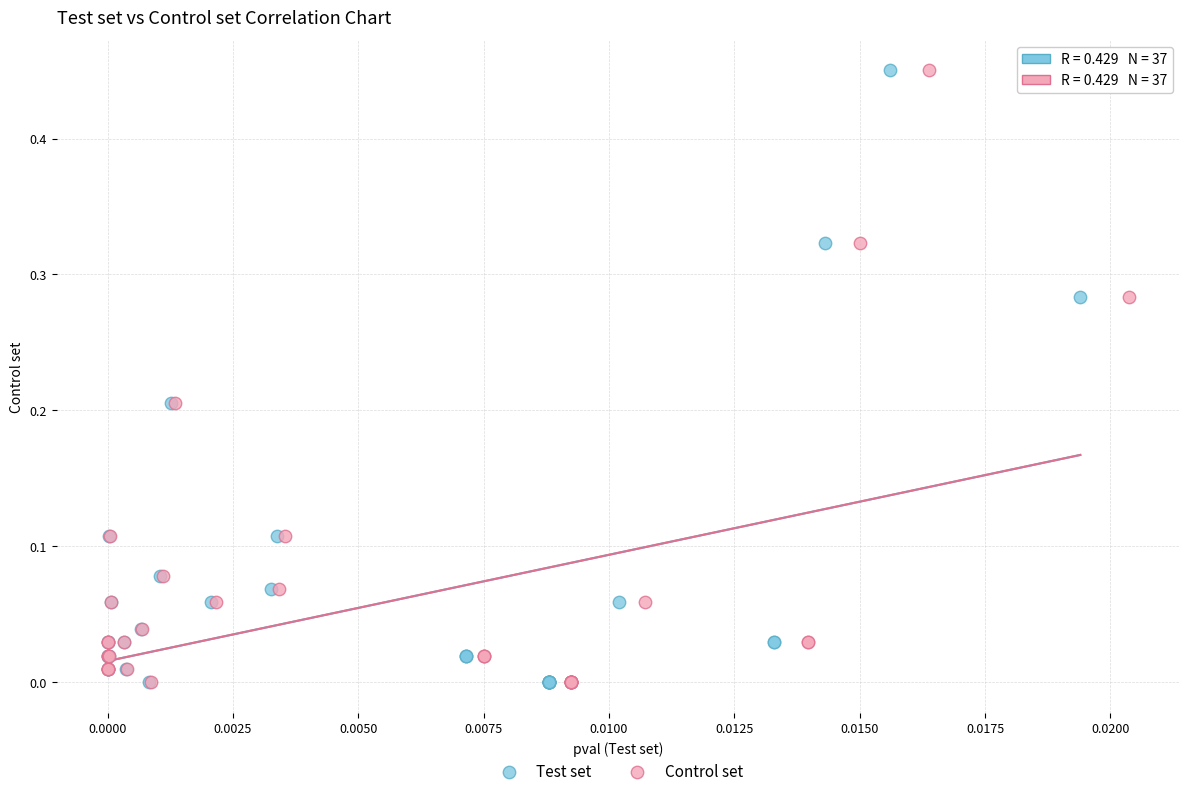

What are all the series names shown in the legend?

Test set, Control set